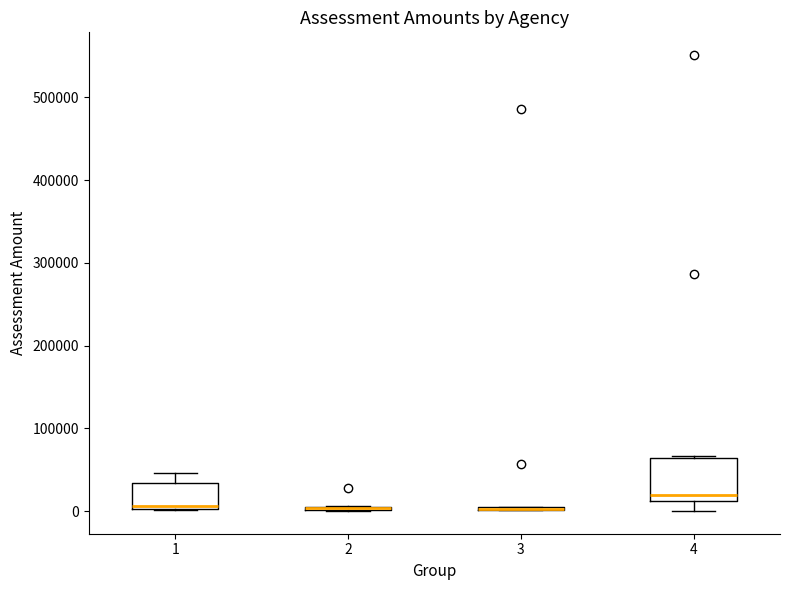

Reading left to right, read every box against the y-axis: the position of its median line, the range the box covers, and the ends of its whiskers. The values are not printed on the chart, so give them approximately, as read against the axis.

1: median 10000, box 0 to 30000, whiskers 0 to 50000
2: box collapsed to a line at 0, whiskers 0 to 10000
3: box collapsed to a line at 0, whiskers 0 to 0
4: median 20000, box 10000 to 60000, whiskers 0 to 70000